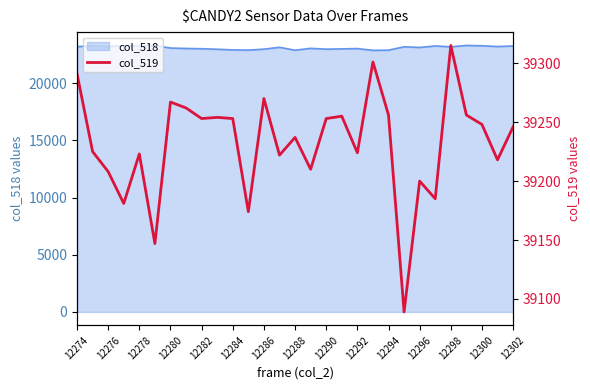

What is the minimum value for col_518?

22864